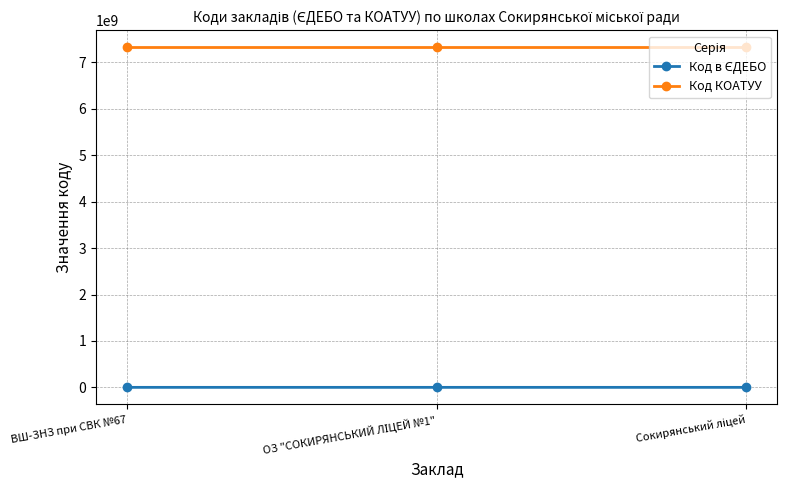

What is the minimum value for Код КОАТУУ?

7324010100